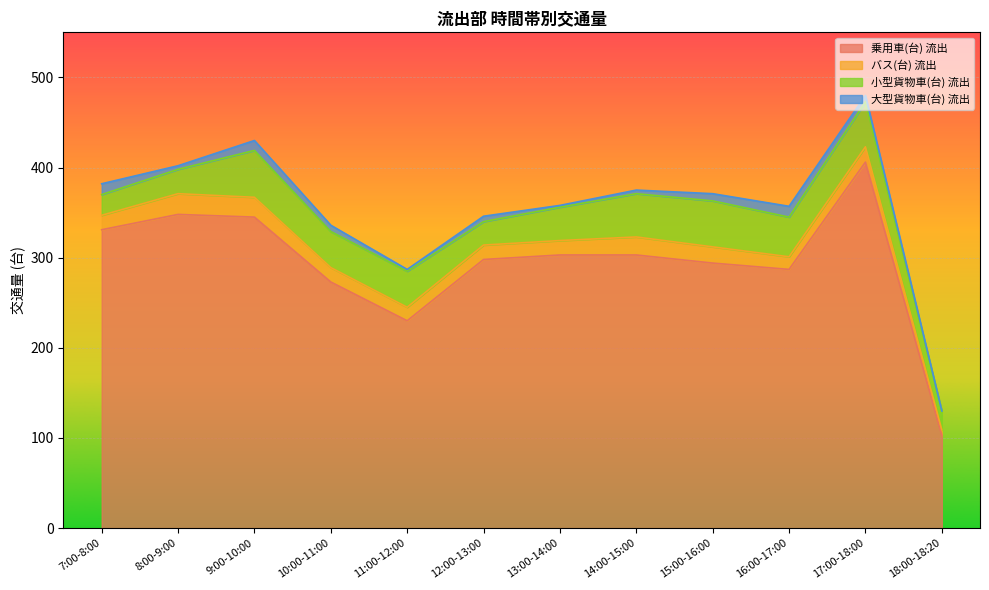

Reading right to left, what are all the values shown in this chart?

乗用車(台) 流出: 18:00-18:20=103	17:00-18:00=406	16:00-17:00=287	15:00-16:00=294	14:00-15:00=303	13:00-14:00=303	12:00-13:00=298	11:00-12:00=230	10:00-11:00=273	9:00-10:00=345	8:00-9:00=348	7:00-8:00=331
バス(台) 流出: 18:00-18:20=6	17:00-18:00=17	16:00-17:00=14	15:00-16:00=18	14:00-15:00=20	13:00-14:00=16	12:00-13:00=16	11:00-12:00=15	10:00-11:00=16	9:00-10:00=22	8:00-9:00=23	7:00-8:00=16
小型貨物車(台) 流出: 18:00-18:20=21	17:00-18:00=50	16:00-17:00=44	15:00-16:00=51	14:00-15:00=48	13:00-14:00=37	12:00-13:00=26	11:00-12:00=40	10:00-11:00=40	9:00-10:00=52	8:00-9:00=27	7:00-8:00=23
大型貨物車(台) 流出: 18:00-18:20=0	17:00-18:00=7	16:00-17:00=12	15:00-16:00=8	14:00-15:00=4	13:00-14:00=2	12:00-13:00=6	11:00-12:00=2	10:00-11:00=7	9:00-10:00=11	8:00-9:00=4	7:00-8:00=12